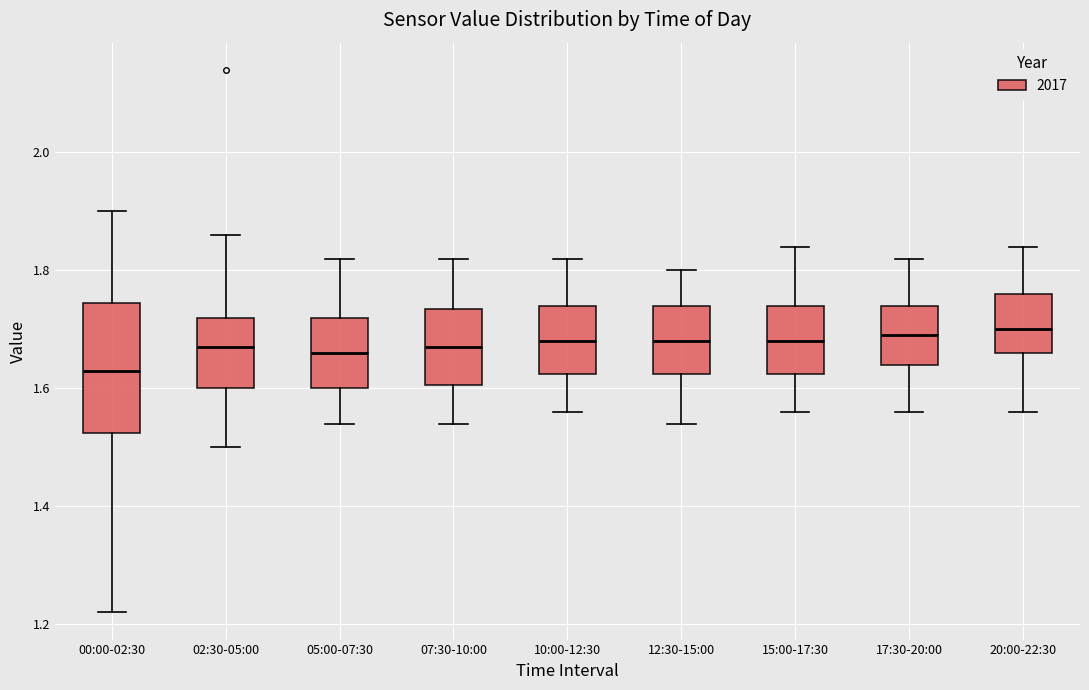

Reading left to right, read every box against the y-axis: the position of its median line, the range the box covers, and the ends of its whiskers. The values are not printed on the chart, so give them approximately, as read against the axis.

00:00-02:30: median 1.64, box 1.52 to 1.74, whiskers 1.22 to 1.90
02:30-05:00: median 1.68, box 1.60 to 1.72, whiskers 1.50 to 1.86
05:00-07:30: median 1.66, box 1.60 to 1.72, whiskers 1.54 to 1.82
07:30-10:00: median 1.68, box 1.60 to 1.74, whiskers 1.54 to 1.82
10:00-12:30: median 1.68, box 1.62 to 1.74, whiskers 1.56 to 1.82
12:30-15:00: median 1.68, box 1.62 to 1.74, whiskers 1.54 to 1.80
15:00-17:30: median 1.68, box 1.62 to 1.74, whiskers 1.56 to 1.84
17:30-20:00: median 1.70, box 1.64 to 1.74, whiskers 1.56 to 1.82
20:00-22:30: median 1.70, box 1.66 to 1.76, whiskers 1.56 to 1.84